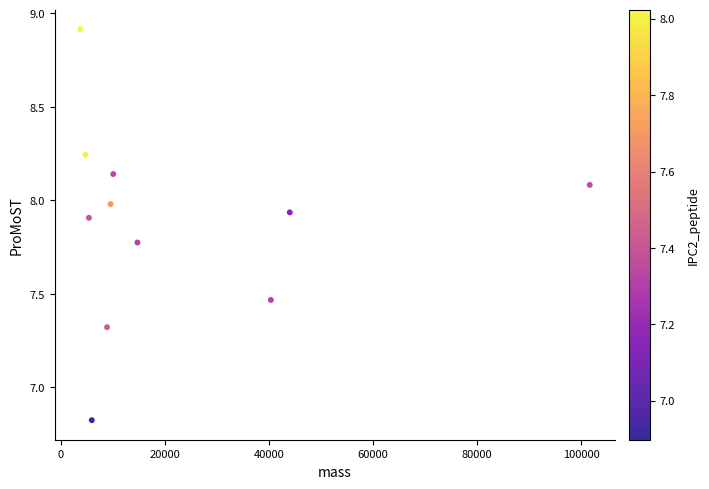

What is the average X value?

22670.0